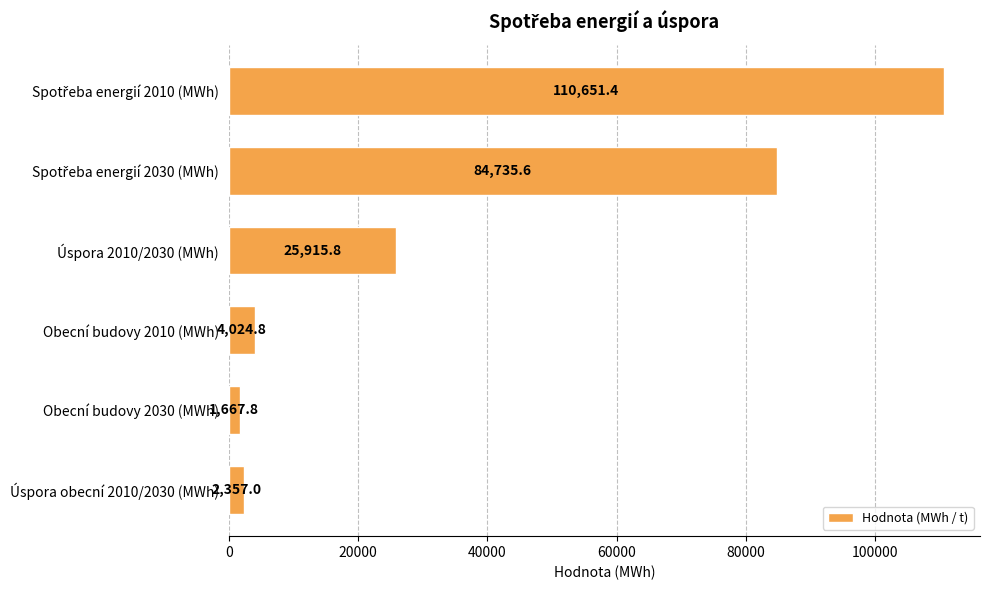

Is it true that the value at Úspora obecní 2010/2030 (MWh) is 2357.0?

True